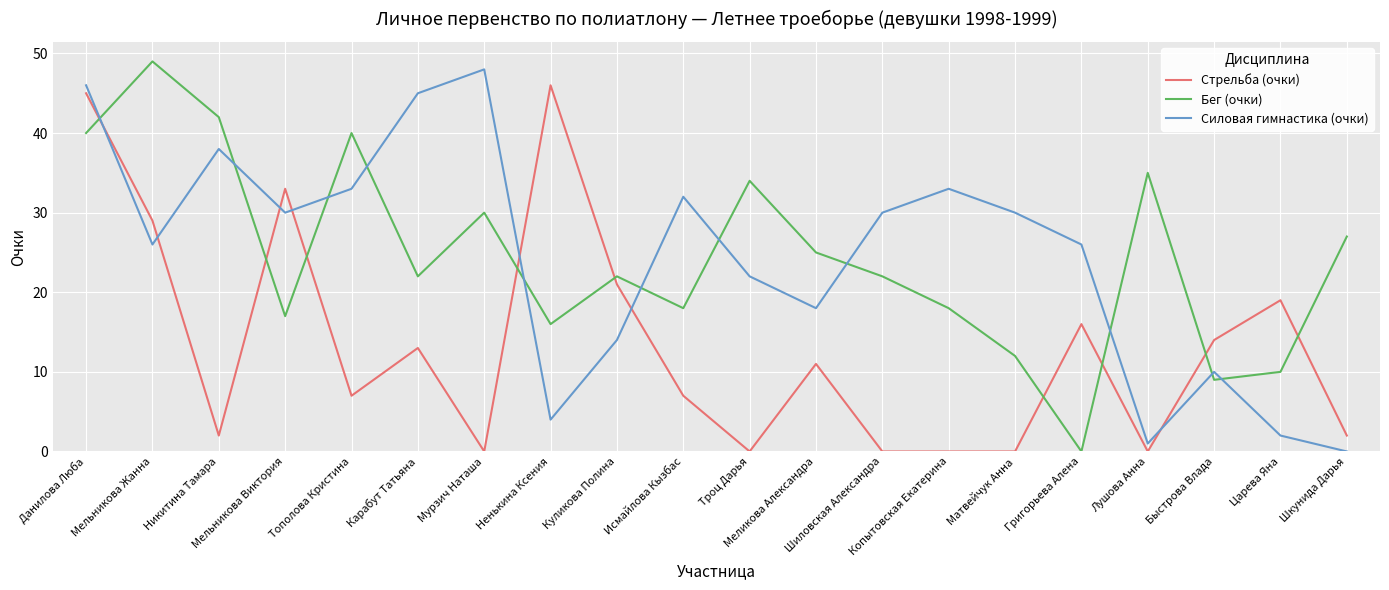

At which category is the sum across all series the highest?

Данилова Люба